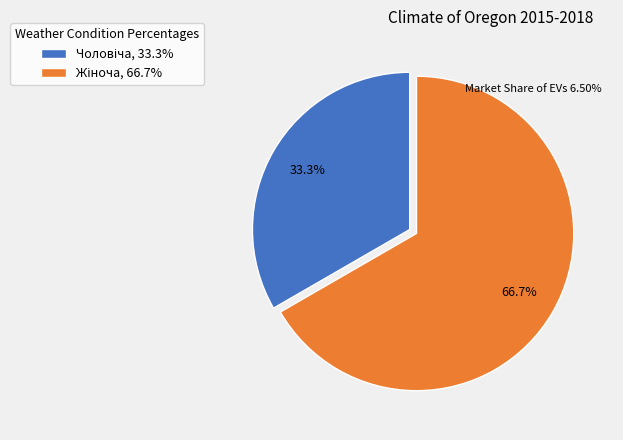

To the nearest percent, what is the average slice percentage?

50%